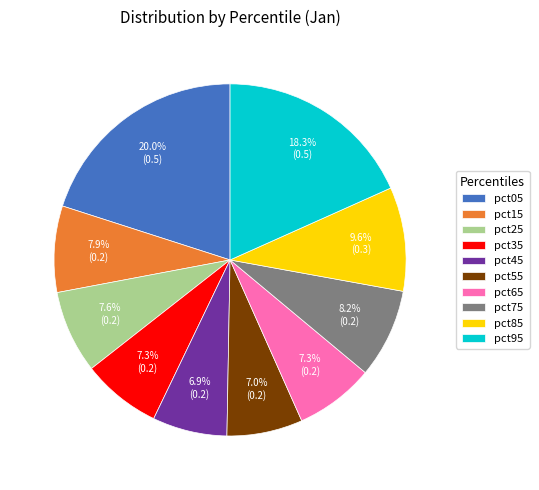

To the nearest percent, what is the combined percentage of pct75 and pct25?

16%